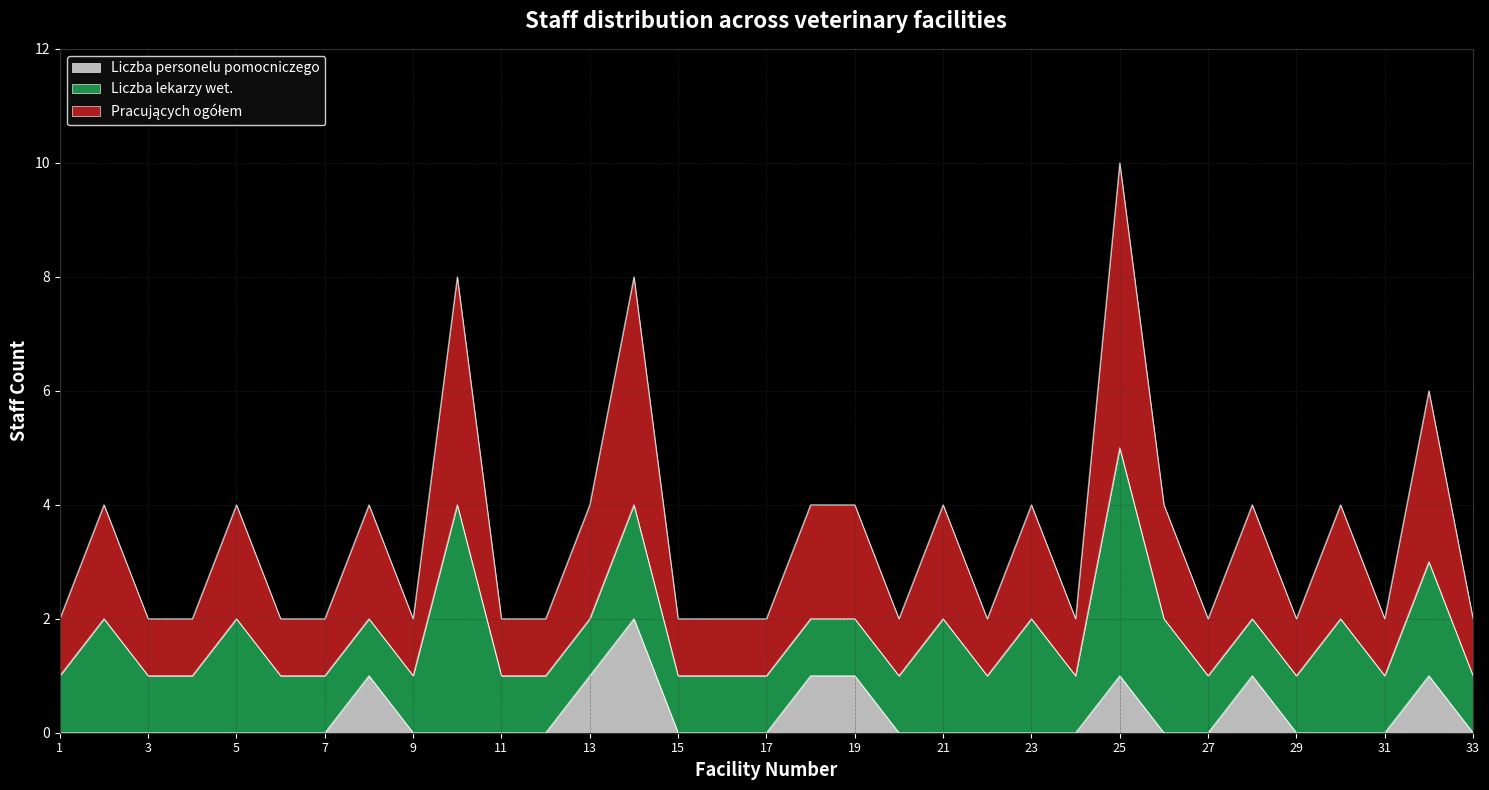

What is the average value of the Pracujących ogółem series?

3